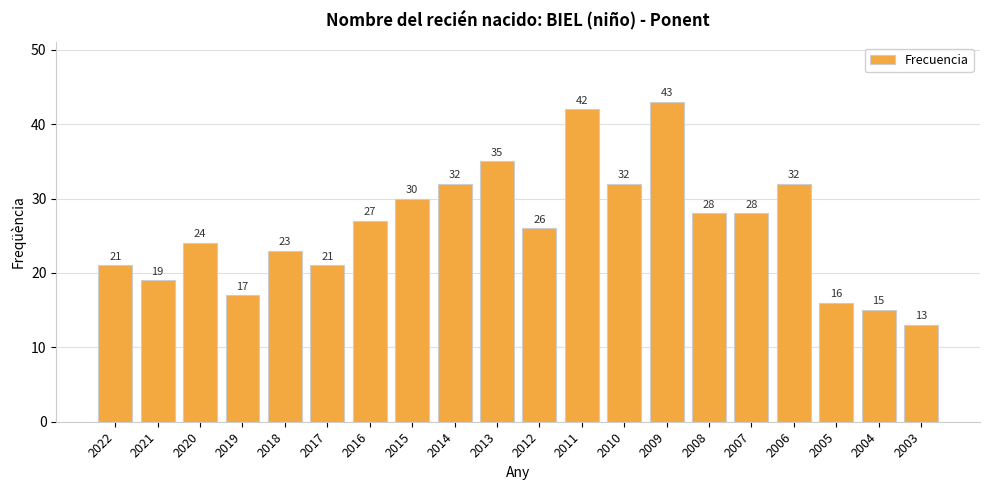

Reading left to right, extract all data points from this chart.

21	19	24	17	23	21	27	30	32	35	26	42	32	43	28	28	32	16	15	13